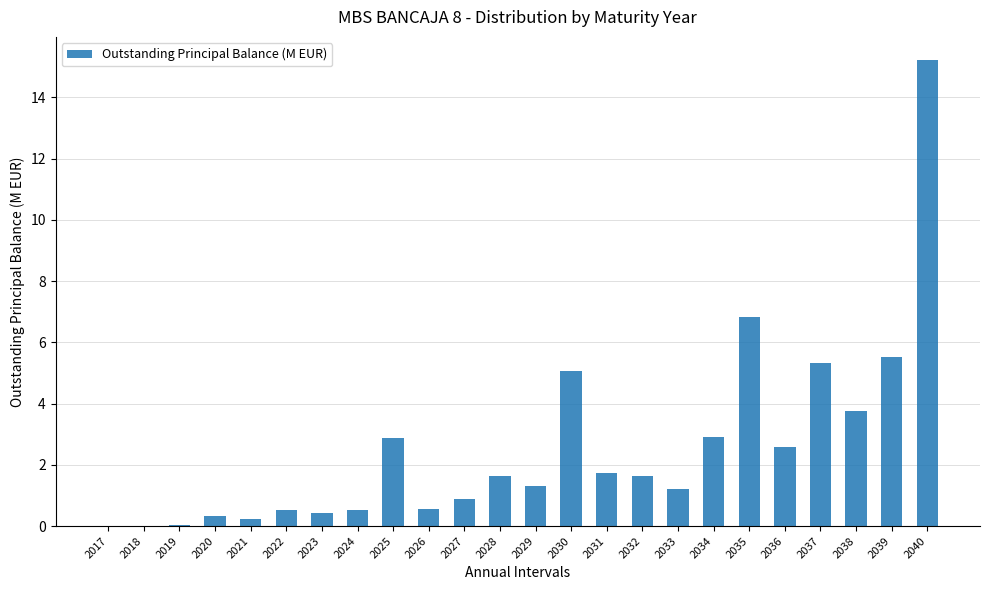

Approximately how many times larger is the value at 2038 compared to 2036?

1.4